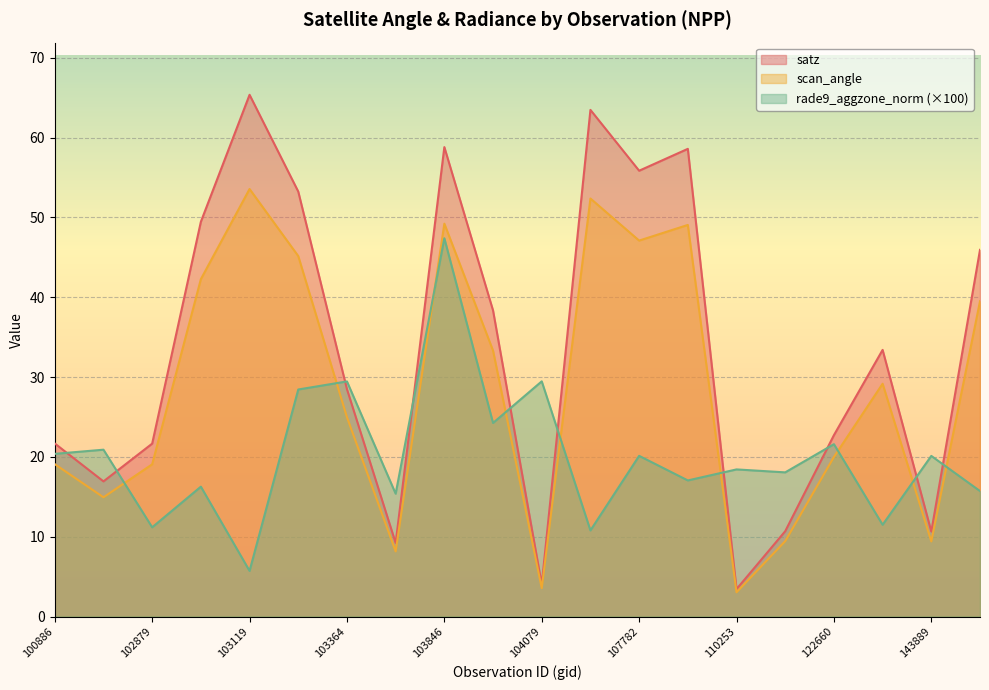

Reading left to right, transcribe all the data shown in this chart.

satz: 21.7	16.9	21.7	49.5	65.3	53.2	28.5	9.2	58.8	38.3	4.0	63.5	55.8	58.6	3.4	10.7	22.7	33.4	10.7	45.9
scan_angle: 19.1	14.9	19.1	42.3	53.5	45.1	25.0	8.2	49.2	33.3	3.6	52.4	47.1	49.0	3.0	9.4	20.0	29.2	9.4	39.5
rade9_aggzone_norm: 20.4	20.9	11.2	16.3	5.7	28.4	29.4	15.4	47.4	24.2	29.5	10.8	20.1	17.1	18.4	18.1	21.6	11.5	20.1	15.7